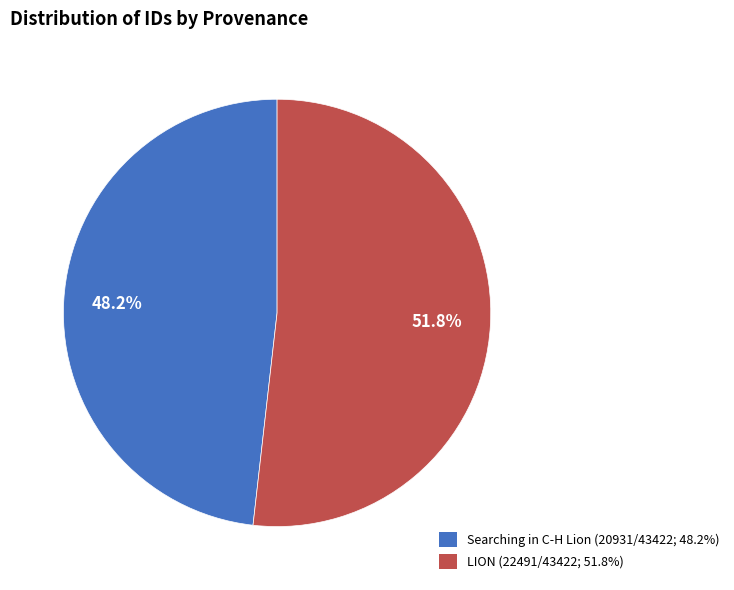

To the nearest percent, what is the average slice percentage?

50%